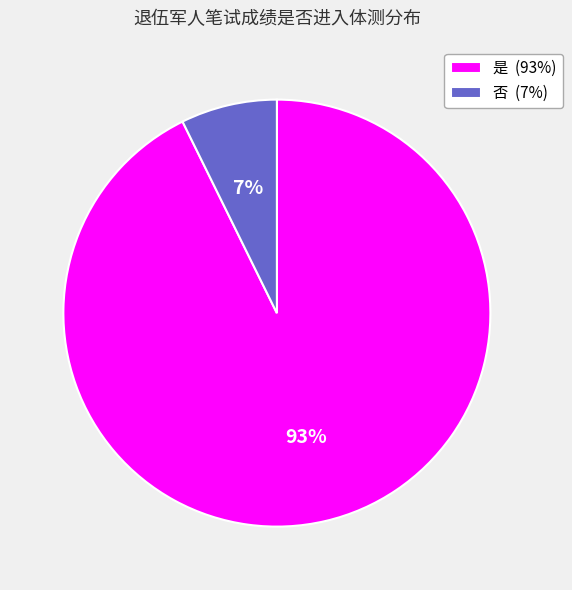

Is there any slice that represents more than half of the pie?

Yes